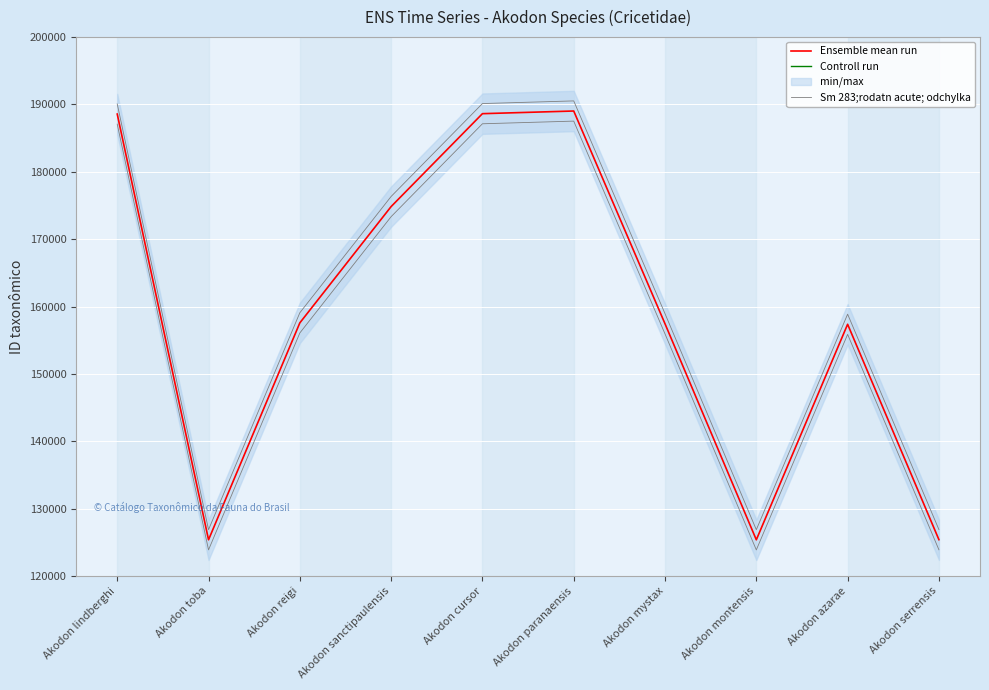

Is the value of Controll run at Akodon sanctipaulensis greater than the value of Ensemble mean run at Akodon serrensis?

Yes